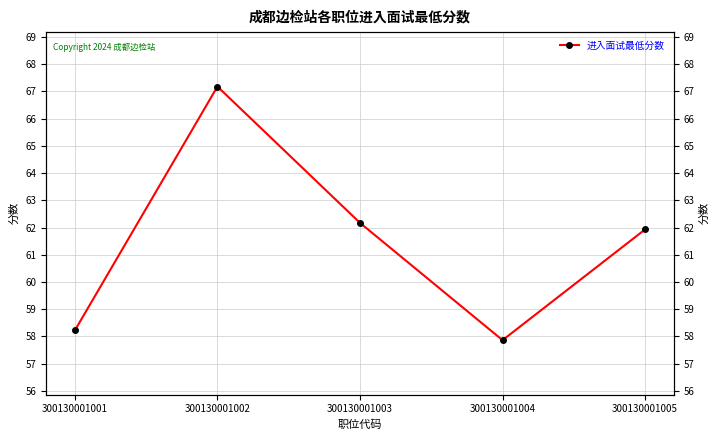

What value does the data have at 300130001001?

58.2